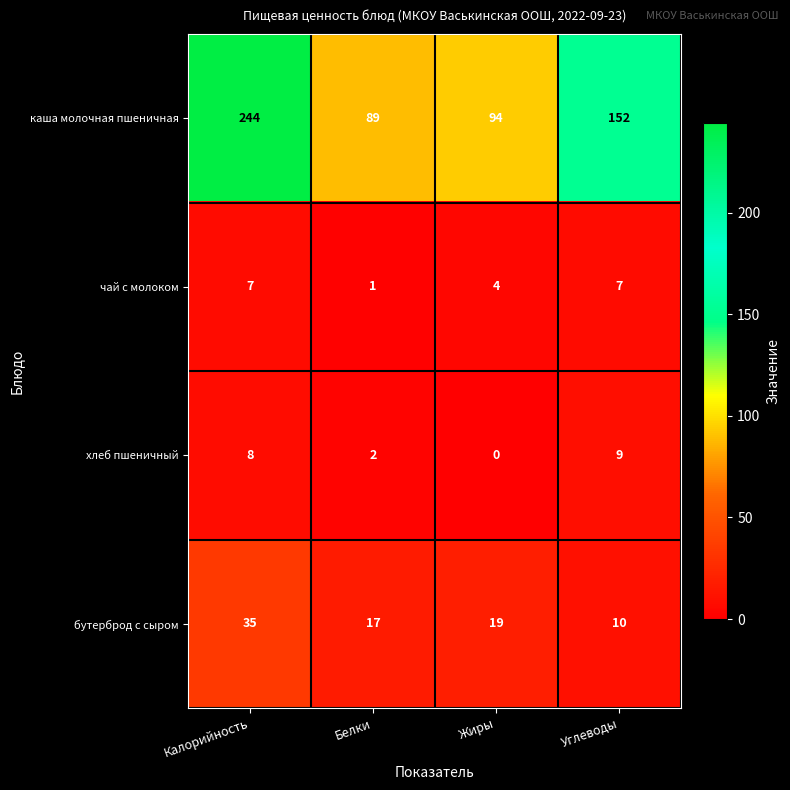

What is the difference between the maximum and minimum values in the бутерброд с сыром series?

25